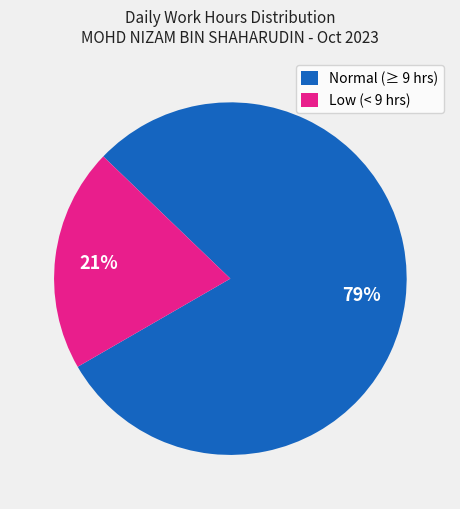

Count the number of slices in the pie.

2